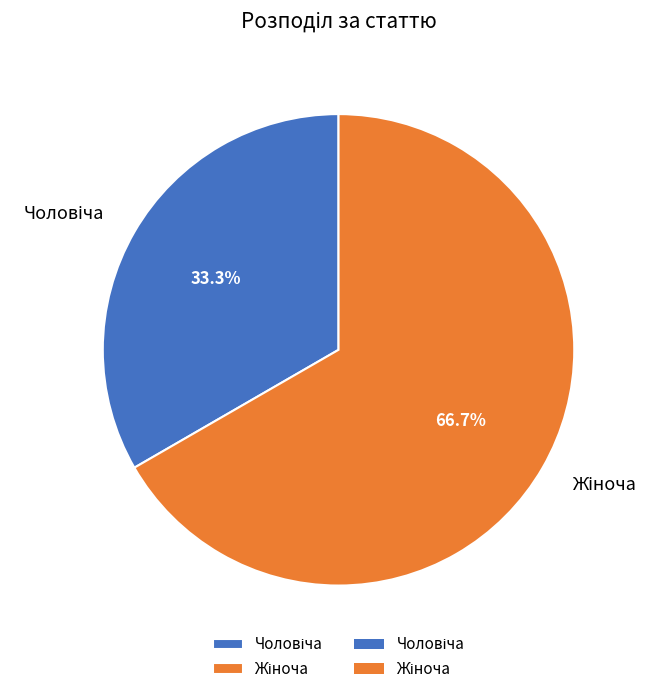

Is there any slice that represents more than half of the pie?

Yes